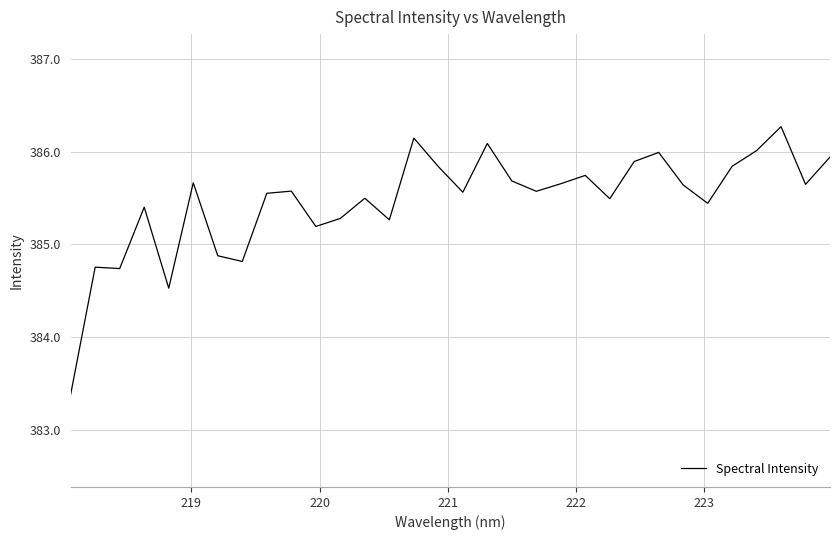

What is the smallest value displayed?

383.4